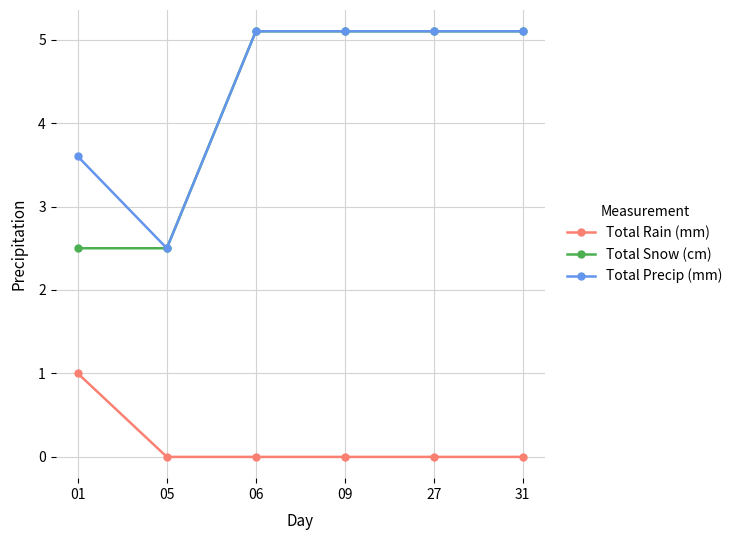

Does the chart display data point markers on the line(s)?

Yes